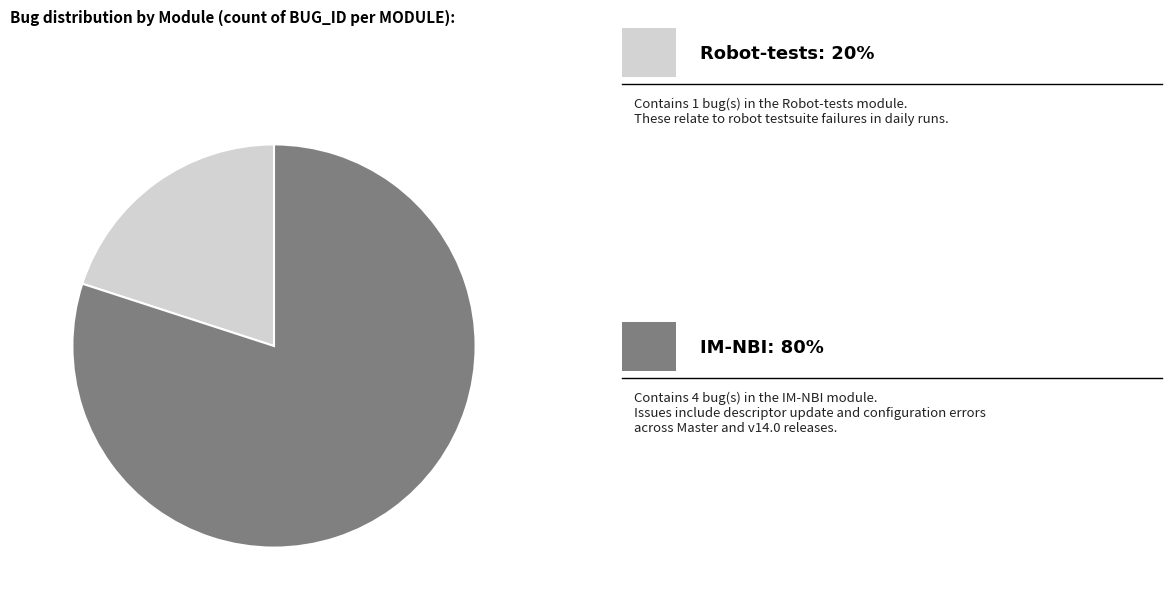

Does any single category account for the majority?

Yes